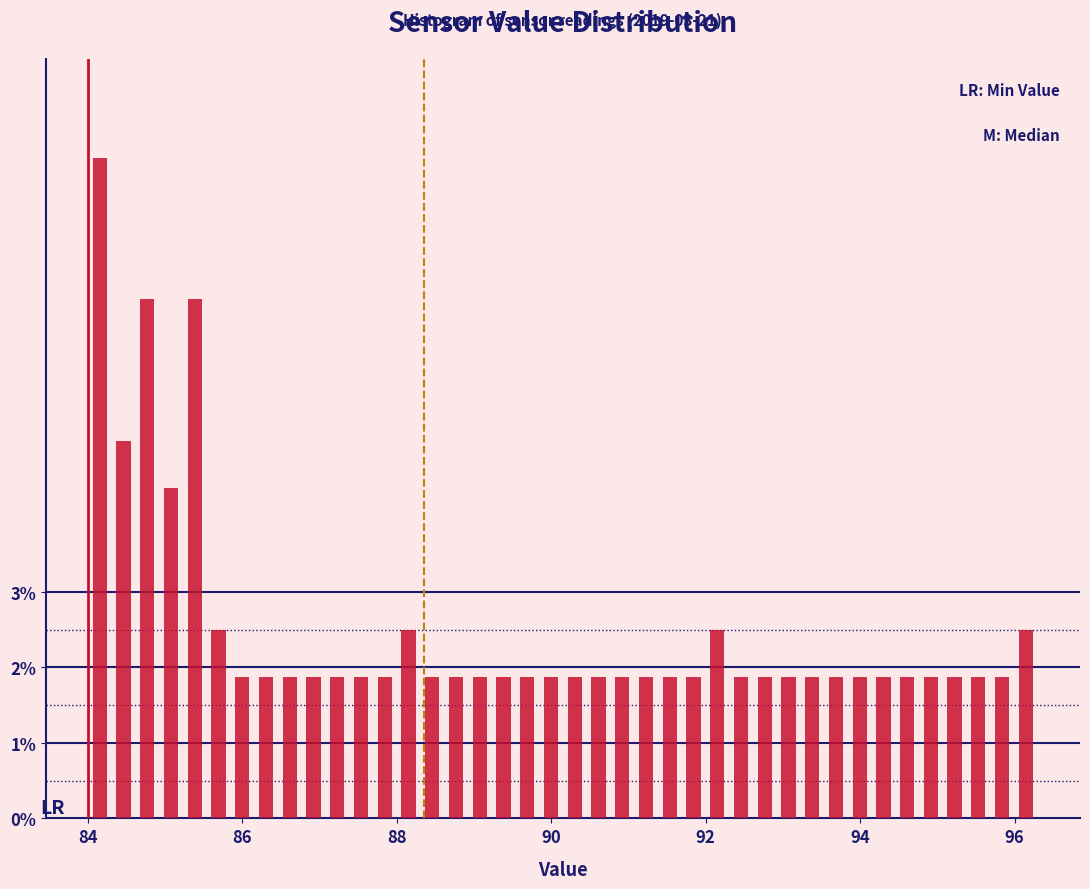

Read against the x-axis, roughly where is the centre of the tallest bar?

84.2